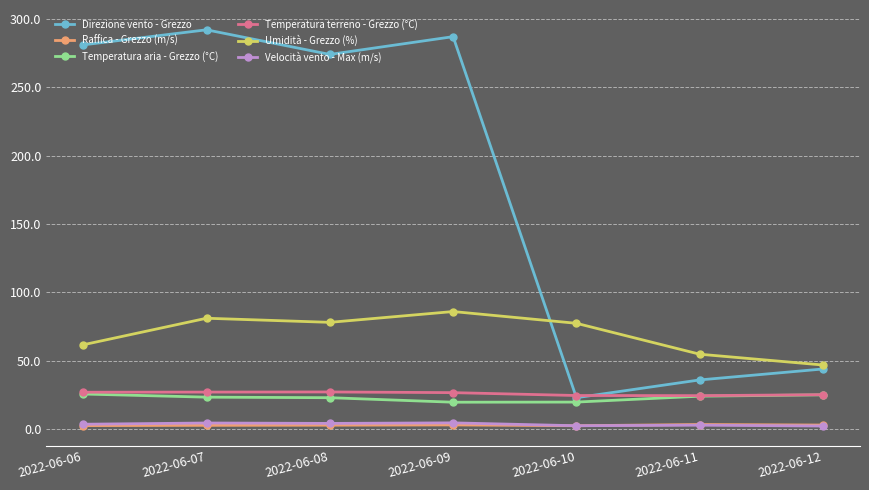

What is the maximum value for Temperatura aria - Grezzo (°C)?

25.7